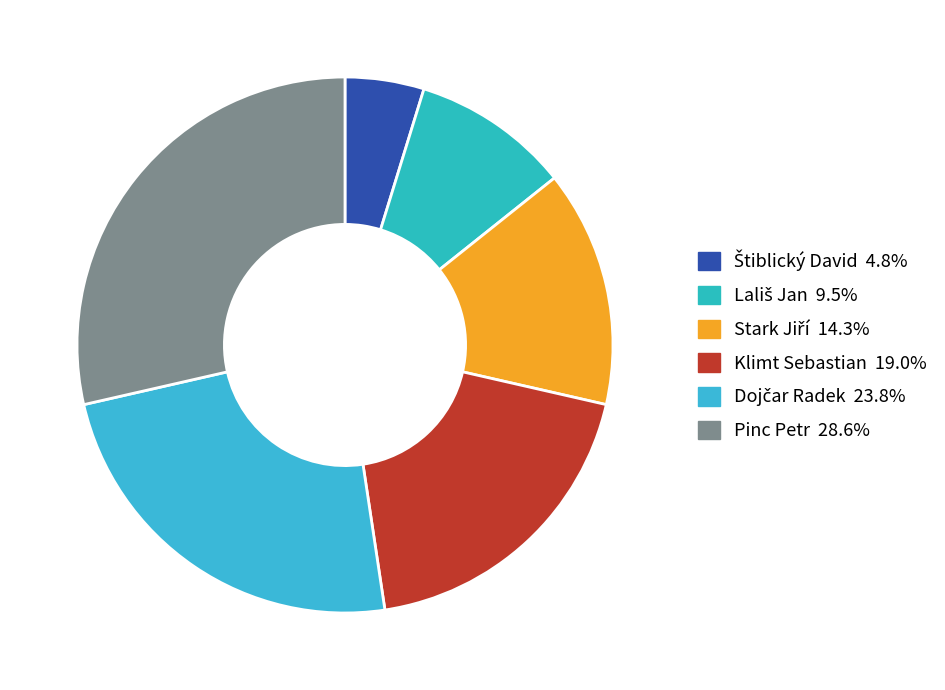

What is the smallest slice in the pie chart?

Štiblický David